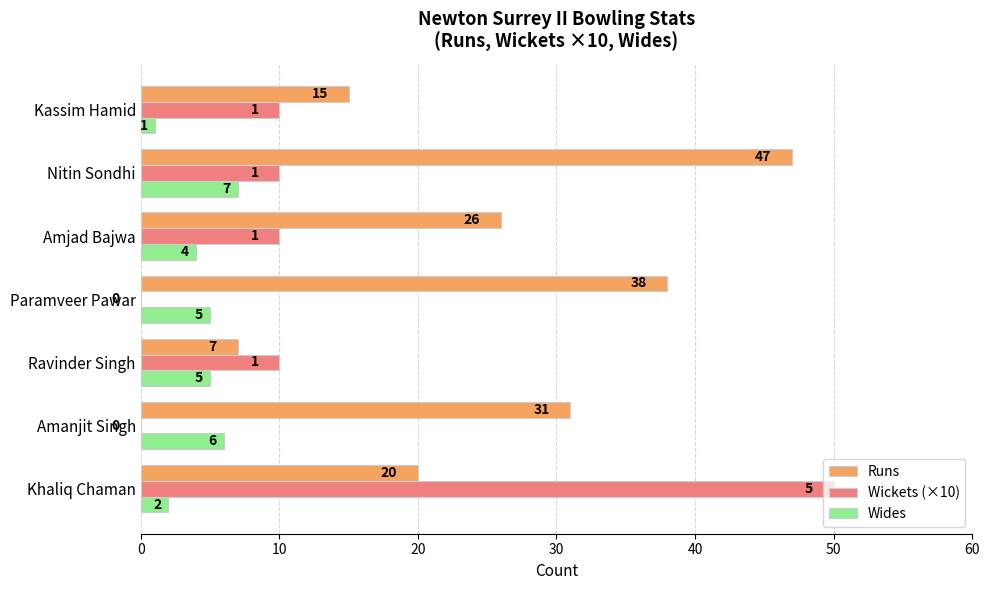

The value of Wickets (×10) at Paramveer Pawar is 20. True or false?

False